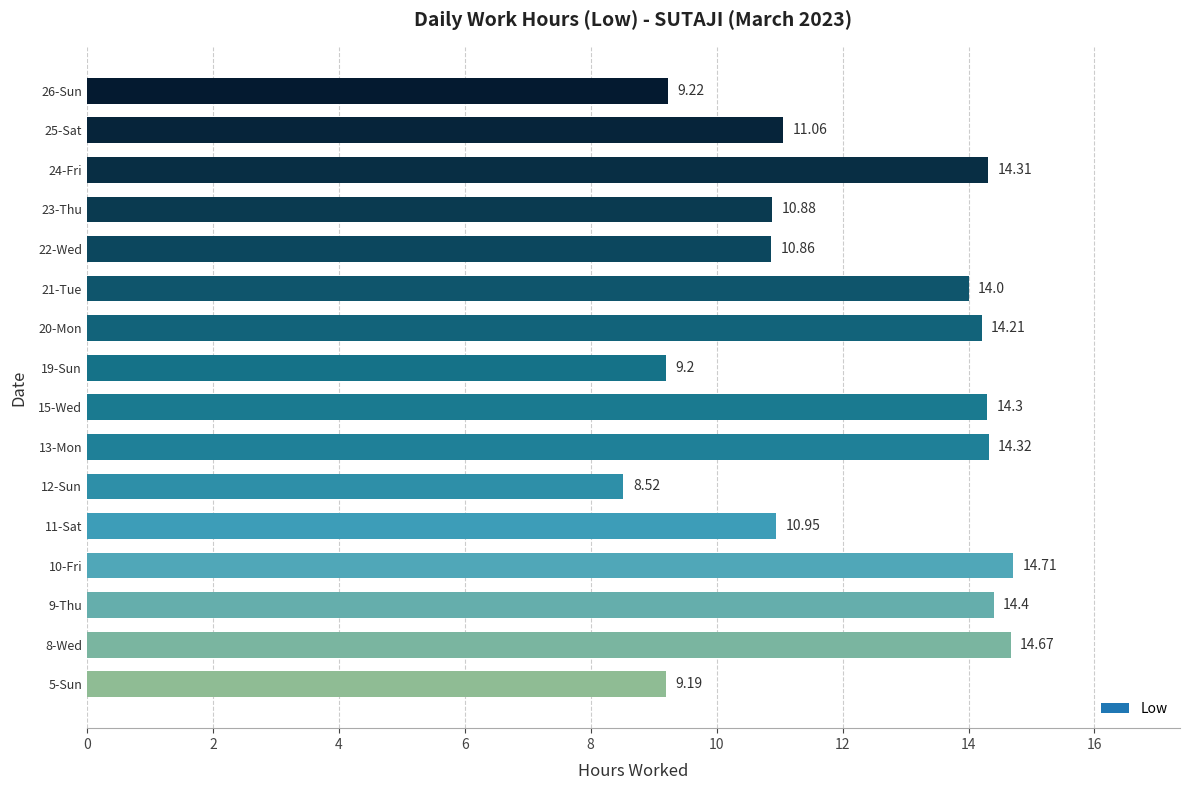

What is the sum of all values?

194.8